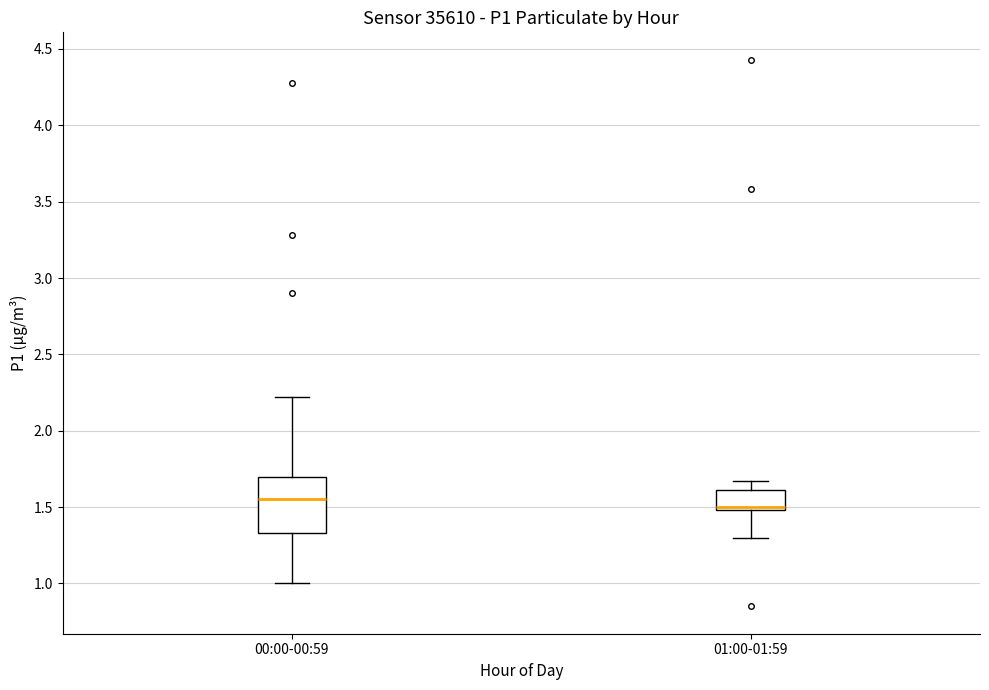

Reading left to right, transcribe this box plot: for each box, give where its median line is, the range the box spans, and where its two whiskers end, as read against the y-axis. The values are not printed on the chart, so give them approximately, as read against the axis.

00:00-00:59: median 1.55, box 1.35 to 1.70, whiskers 1.00 to 2.20
01:00-01:59: median 1.50 (just above the box's lower edge), box 1.50 to 1.60, whiskers 1.30 to 1.65